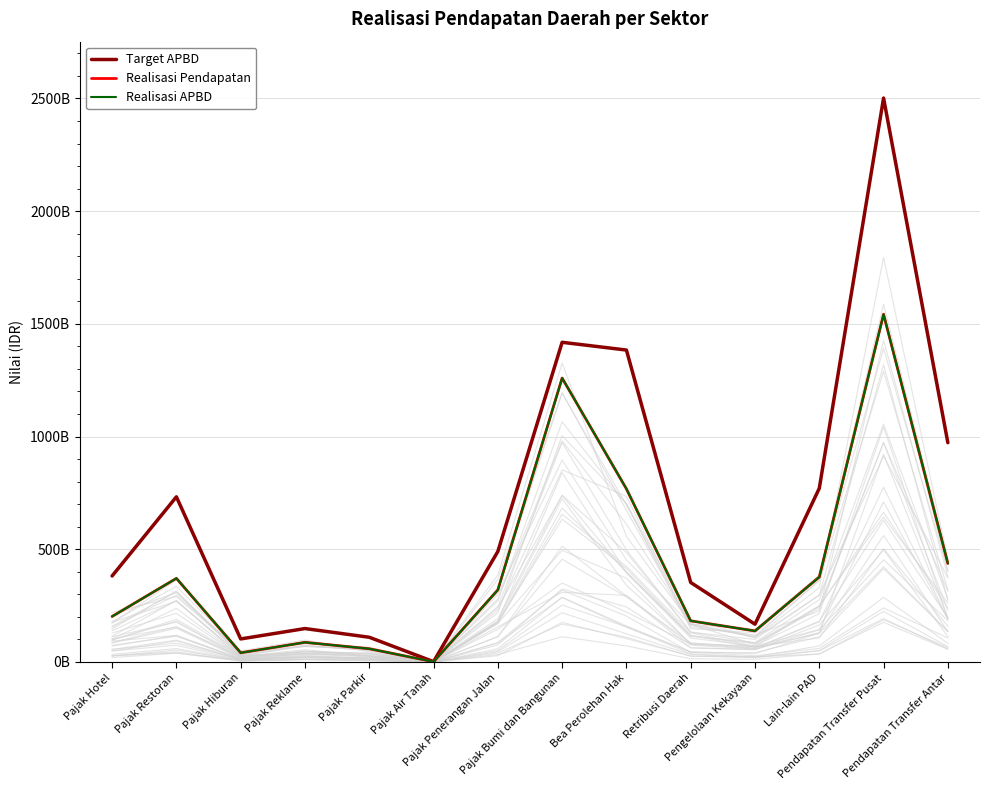

What is the greatest value displayed?

2501585625000